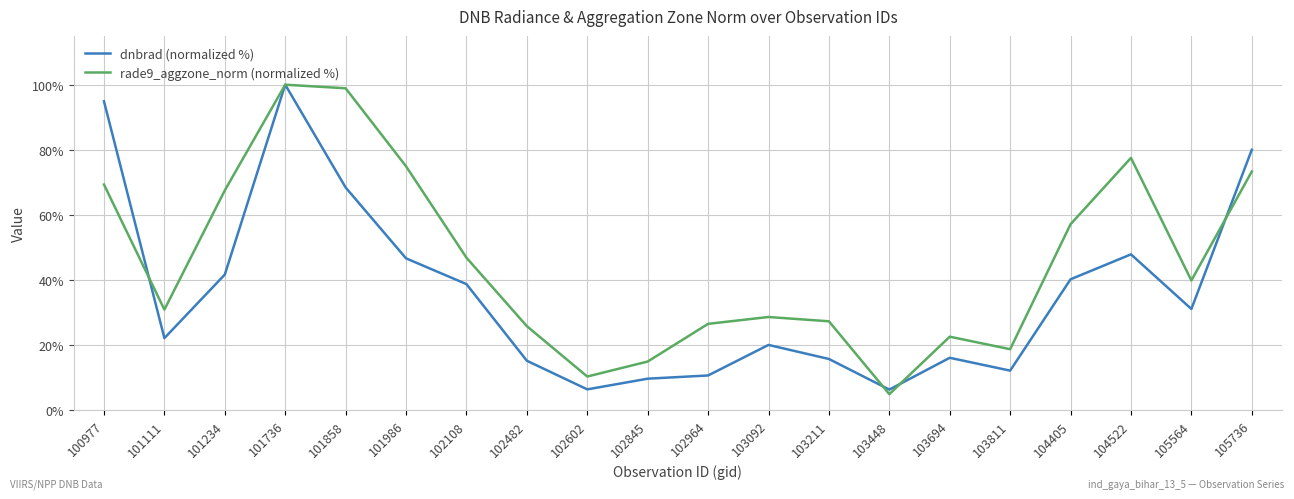

The dnbrad (normalized %) series shows 100.0 at 101736. True or false?

True